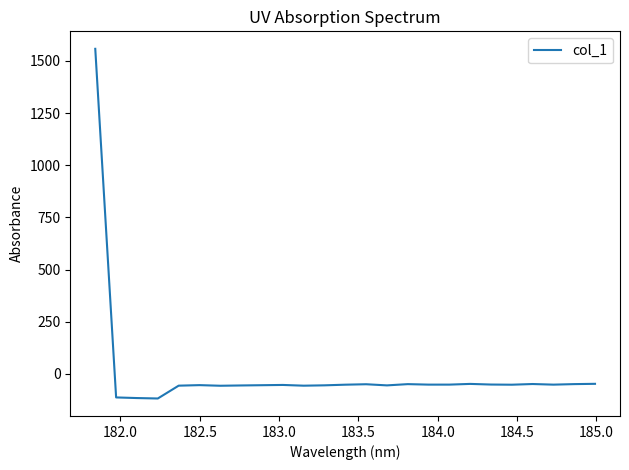

What is the average value?

4.5